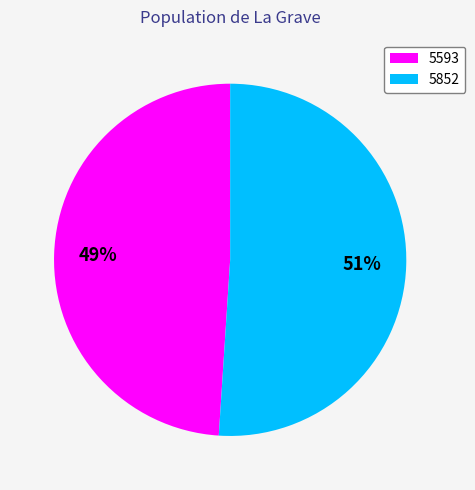

To the nearest percent, what percentage of the pie is 5593?

49%